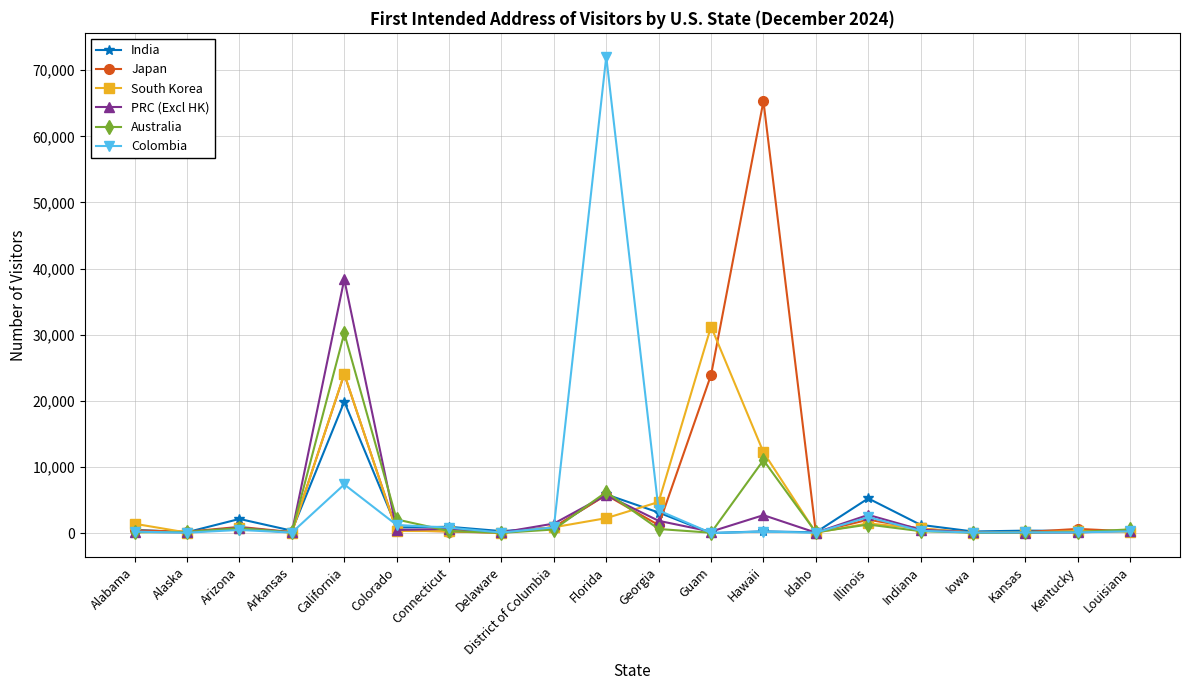

What is the label of the 11th point from the left?

Georgia